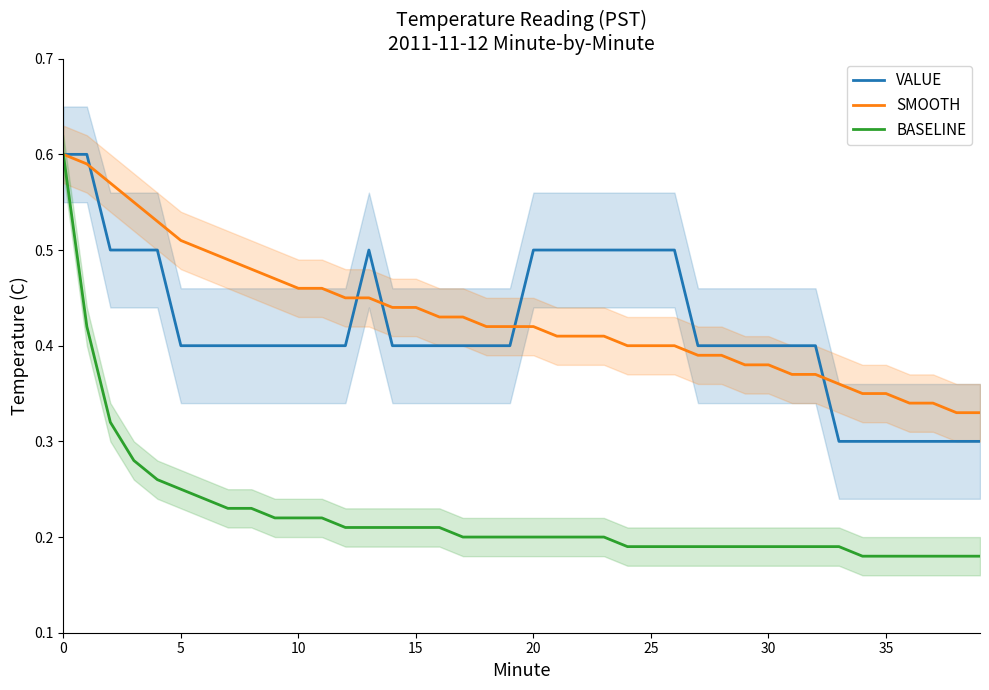

At 19, list the series in order from smallest to largest.

BASELINE, VALUE, SMOOTH